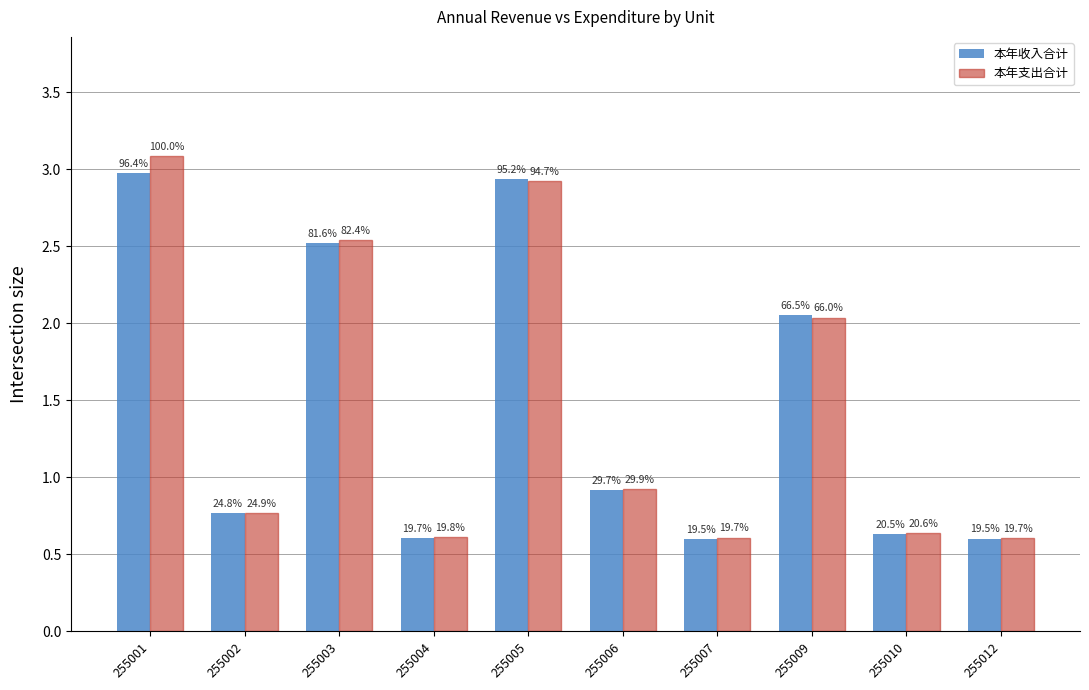

How many bars are there in each group?

2